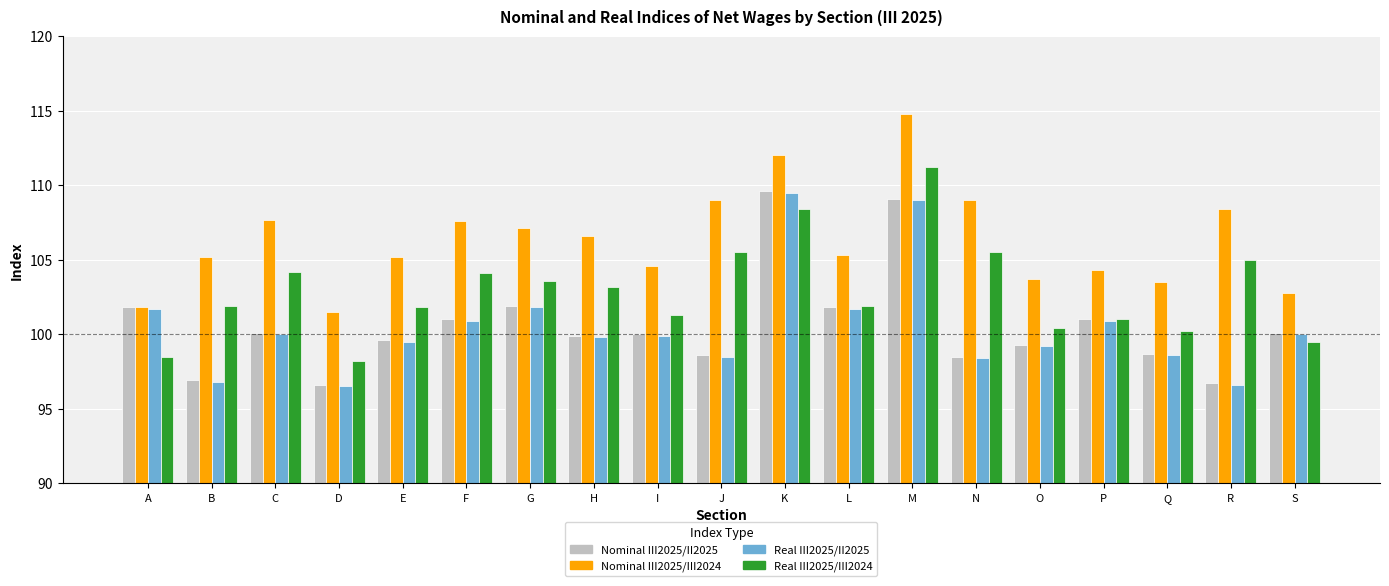

What is the average value of the Real III2025/III2024 series?

102.9